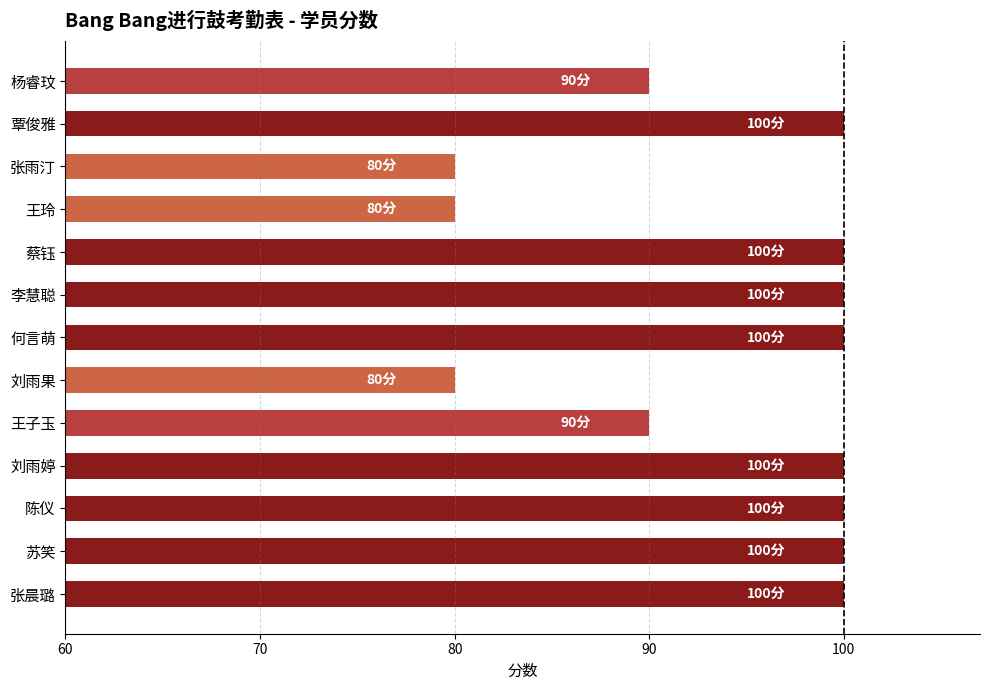

Does the chart contain stacked bars?

No